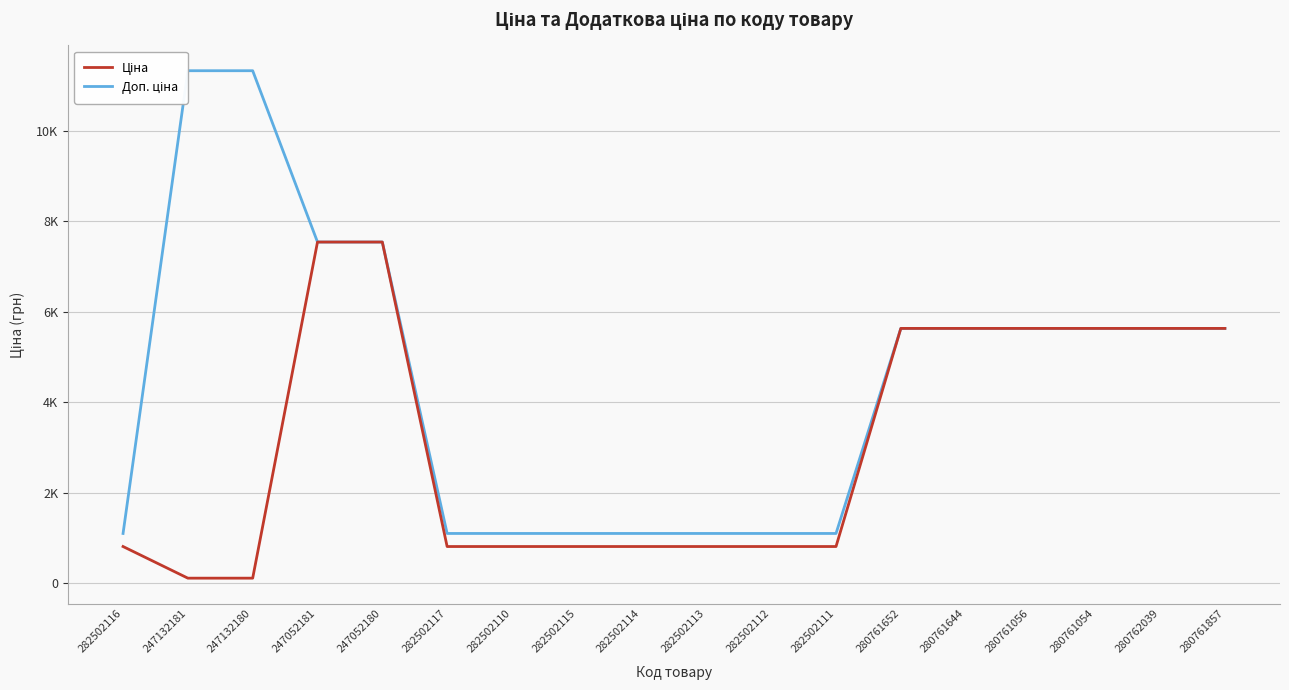

What is the difference between the maximum and second lowest values in the Ціна series?

7432.6